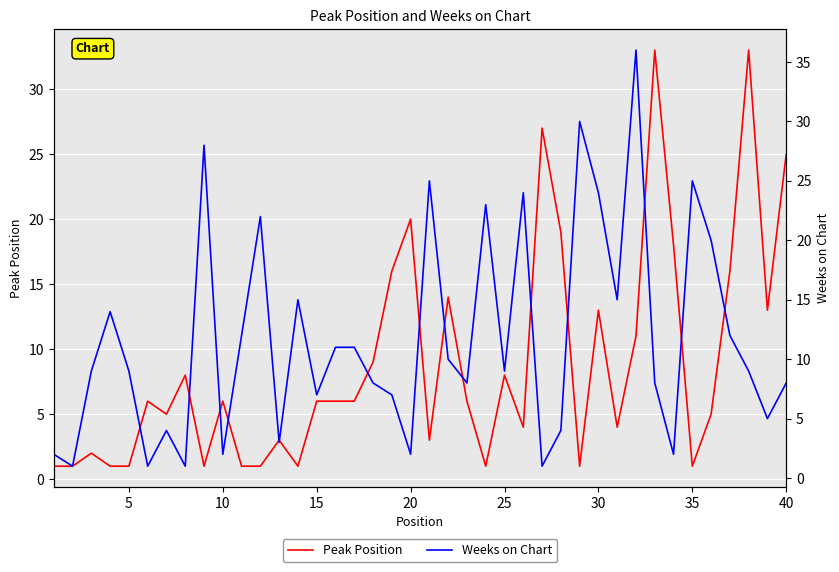

What are all the series names shown in the legend?

Peak Position, Weeks on Chart